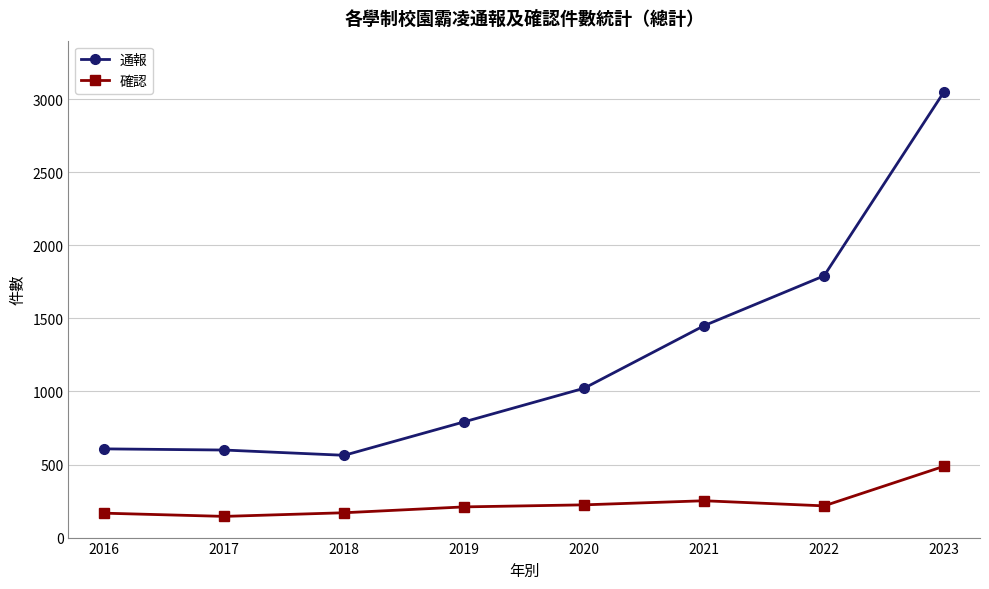

True or false: 通報 and 確認 cross at least once.

False